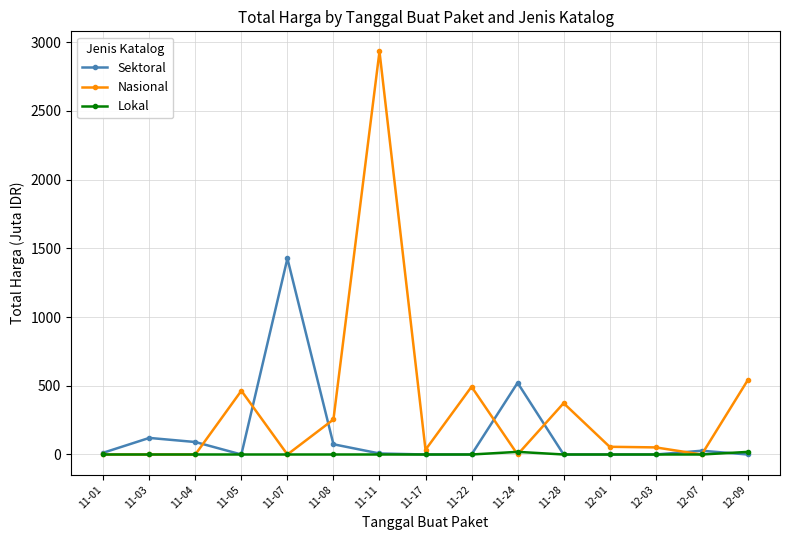

What is the label of the 9th point from the left?

11-22